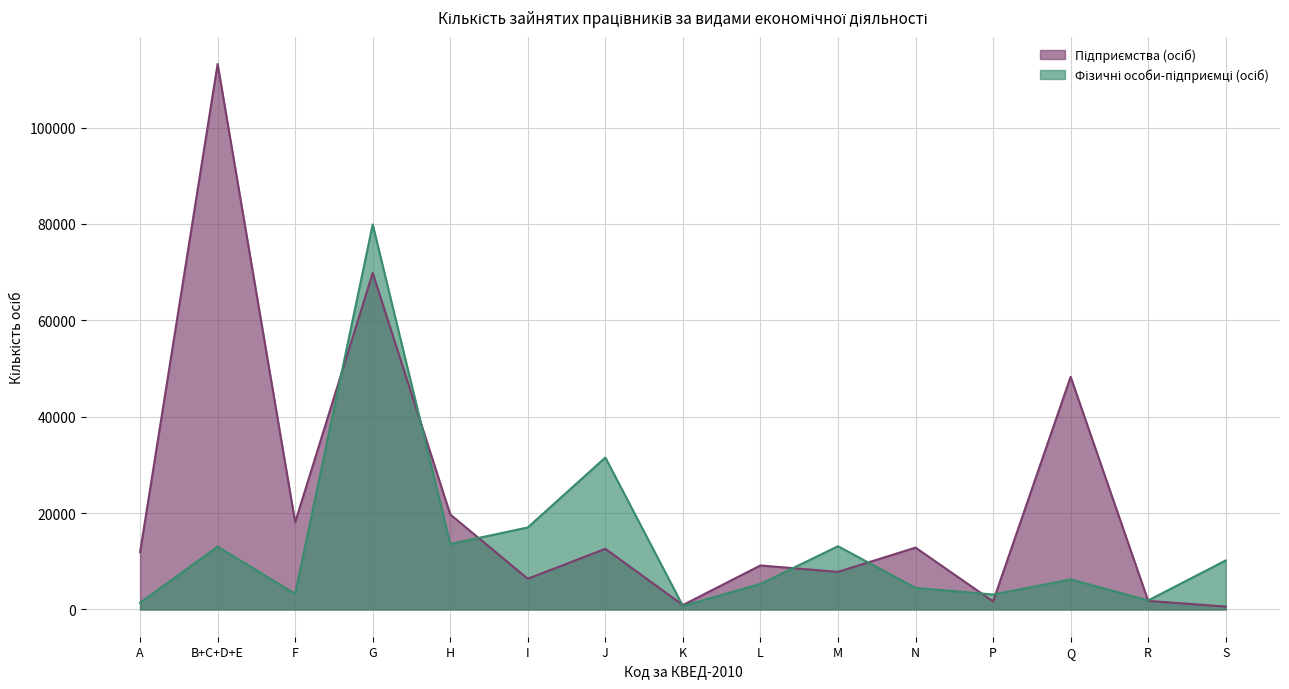

What is the average value of the Підприємства (осіб) series?

22307